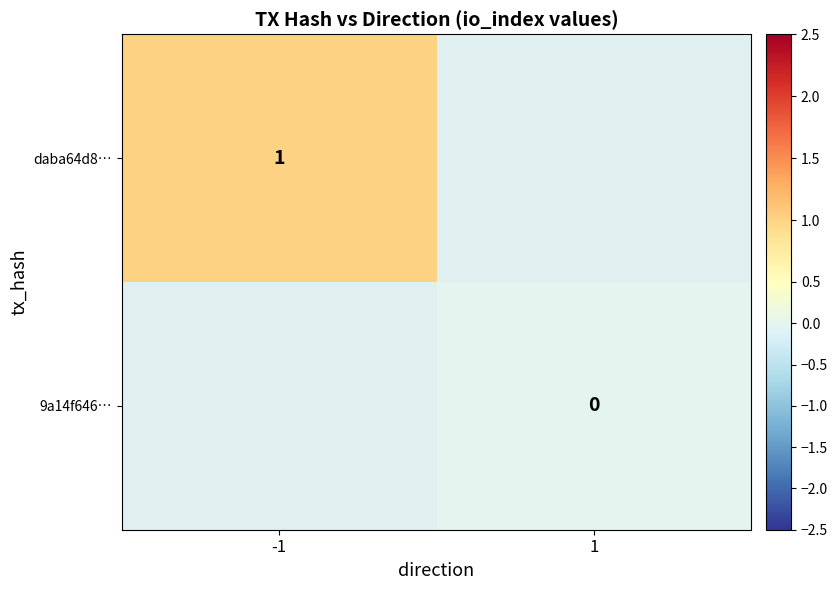

At which category does the chart reach its peak across all series?

-1